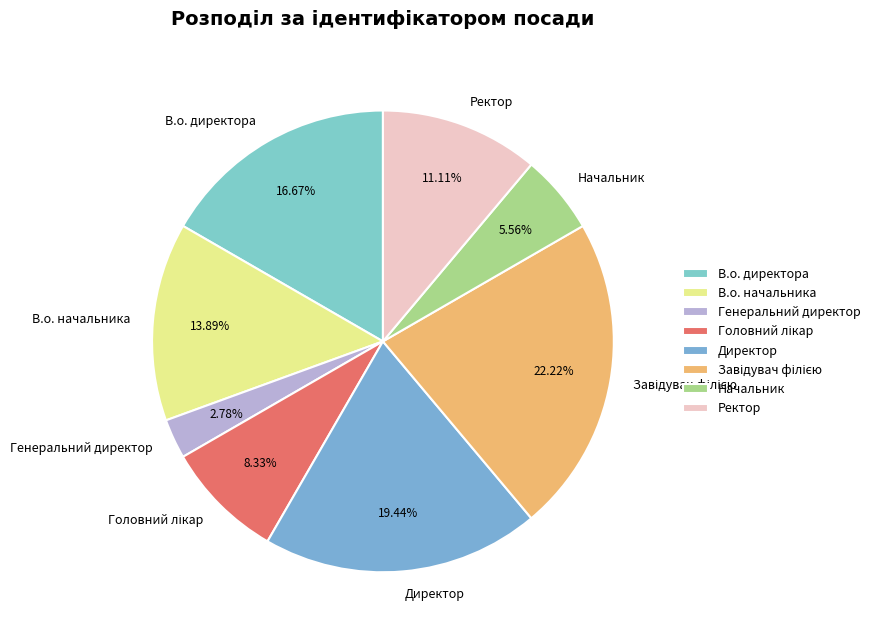

Is Начальник the majority of the pie?

No